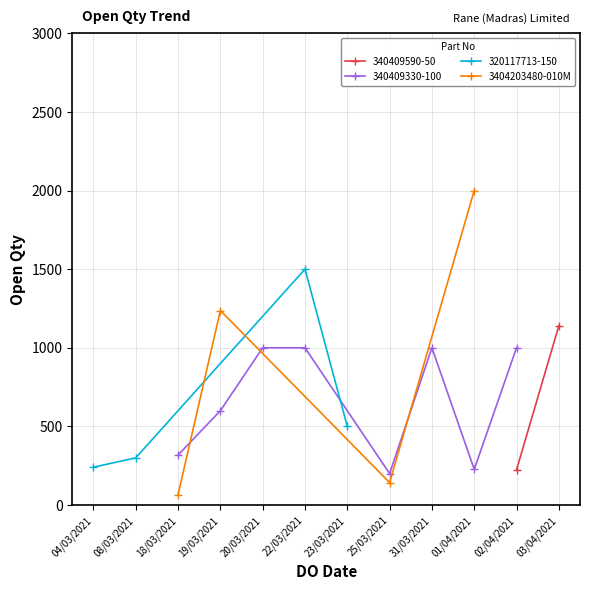

Where is the first local minimum for 3404203480-010M?

25/03/2021